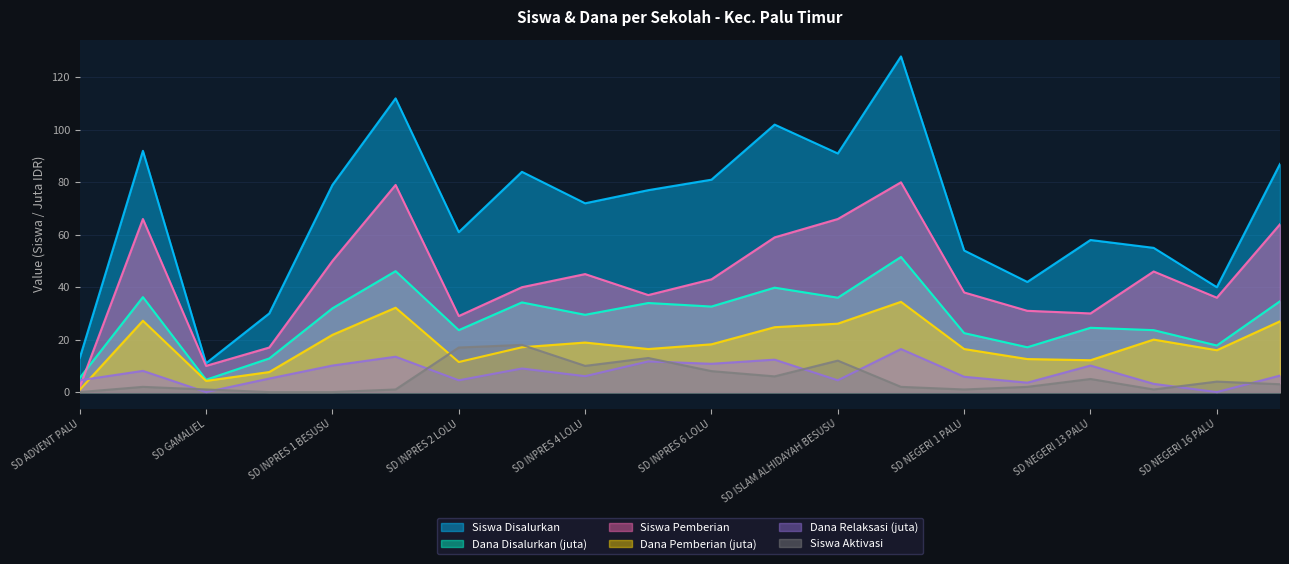

Where is Siswa Pemberian nearest to the value 41?

SD INPRES 3 LOLU